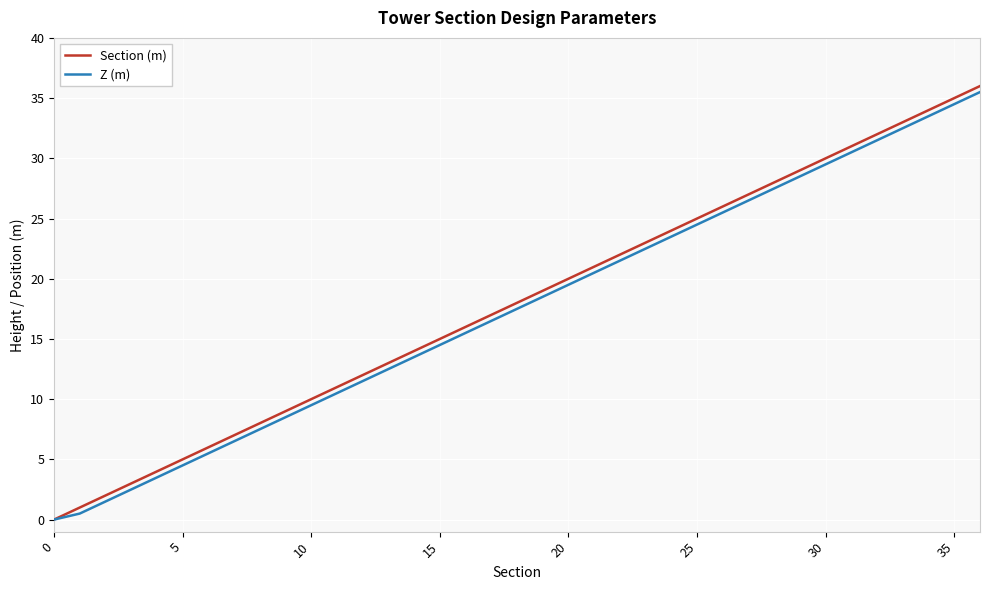

Which series has the widest spread of values?

Section (m)